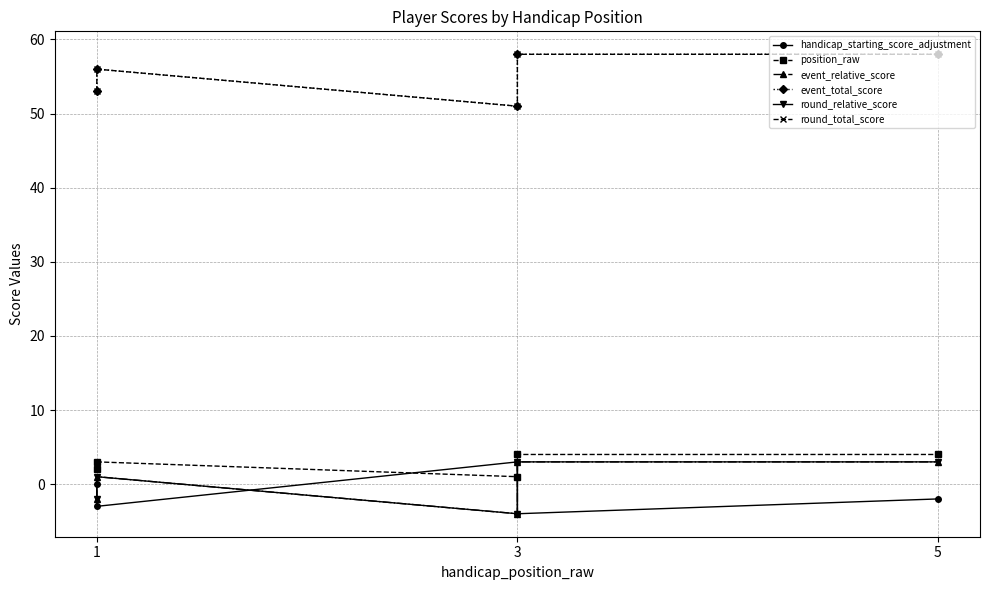

What is the difference between the second highest and minimum values in the round_relative_score series?

7